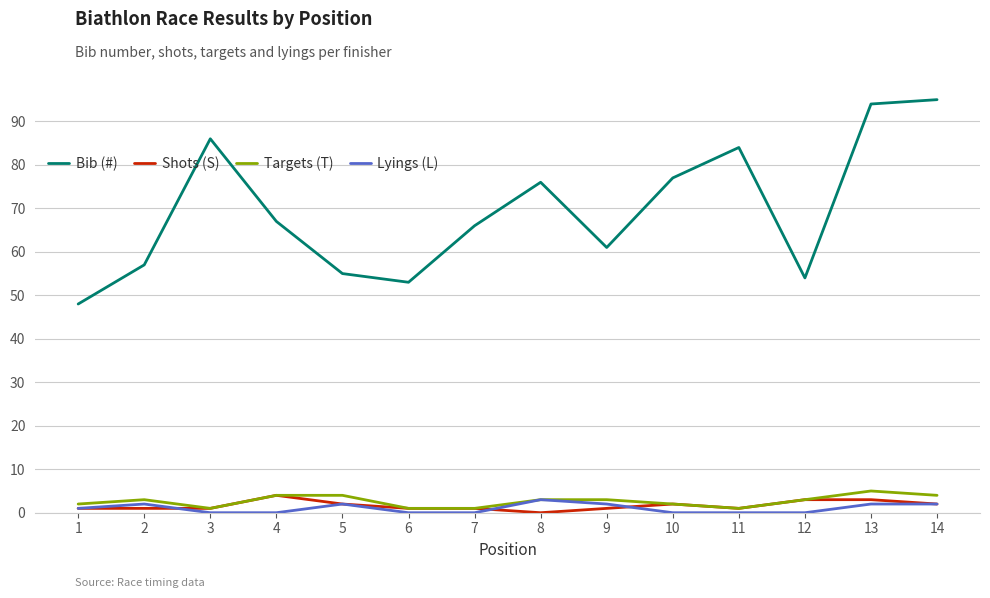

Is the value of Lyings (L) at 4 greater than the value of Bib (#) at 9?

No